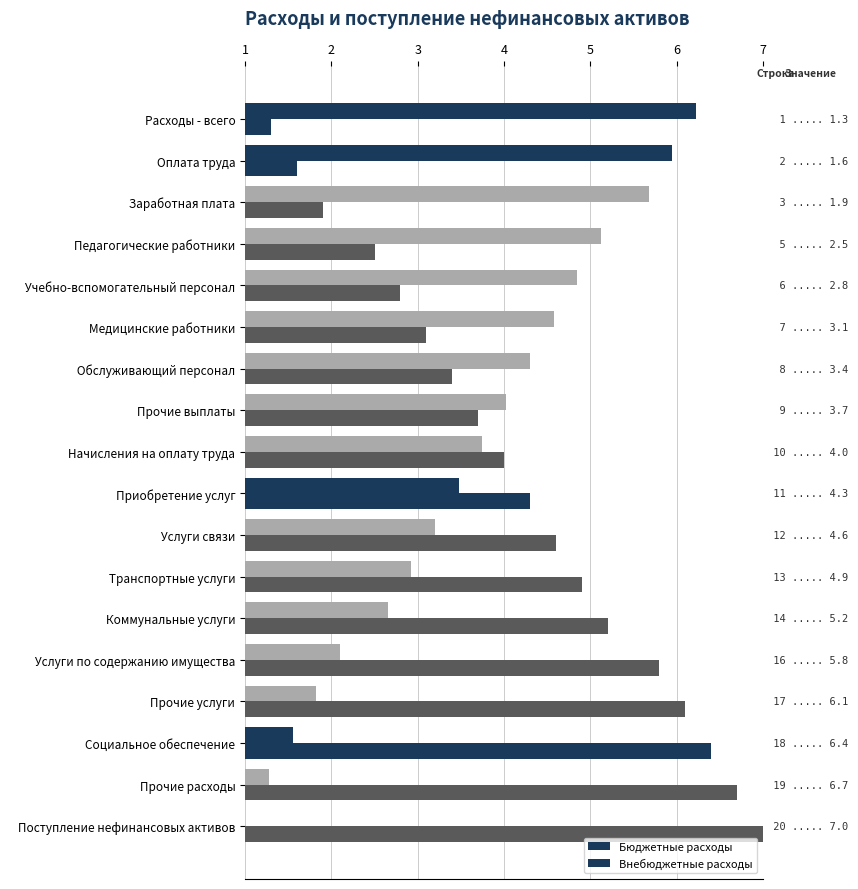

What is the greatest value displayed?

7.0